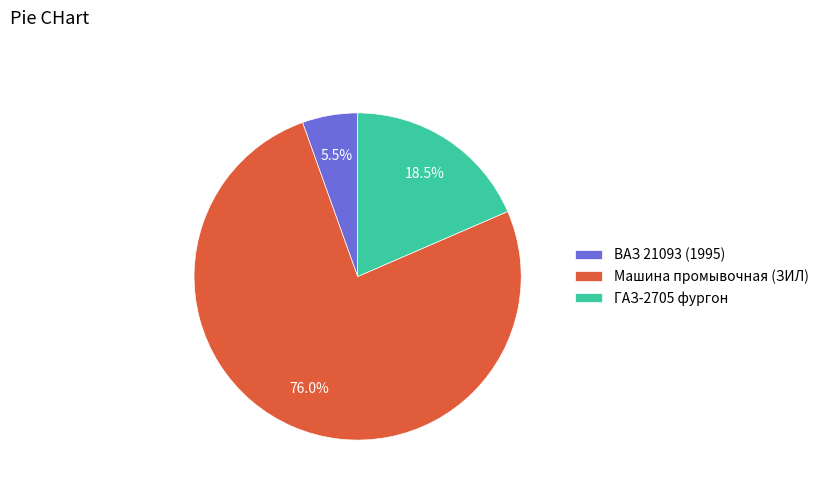

True or false: Машина промывочная (ЗИЛ) accounts for 70% of the total.

False